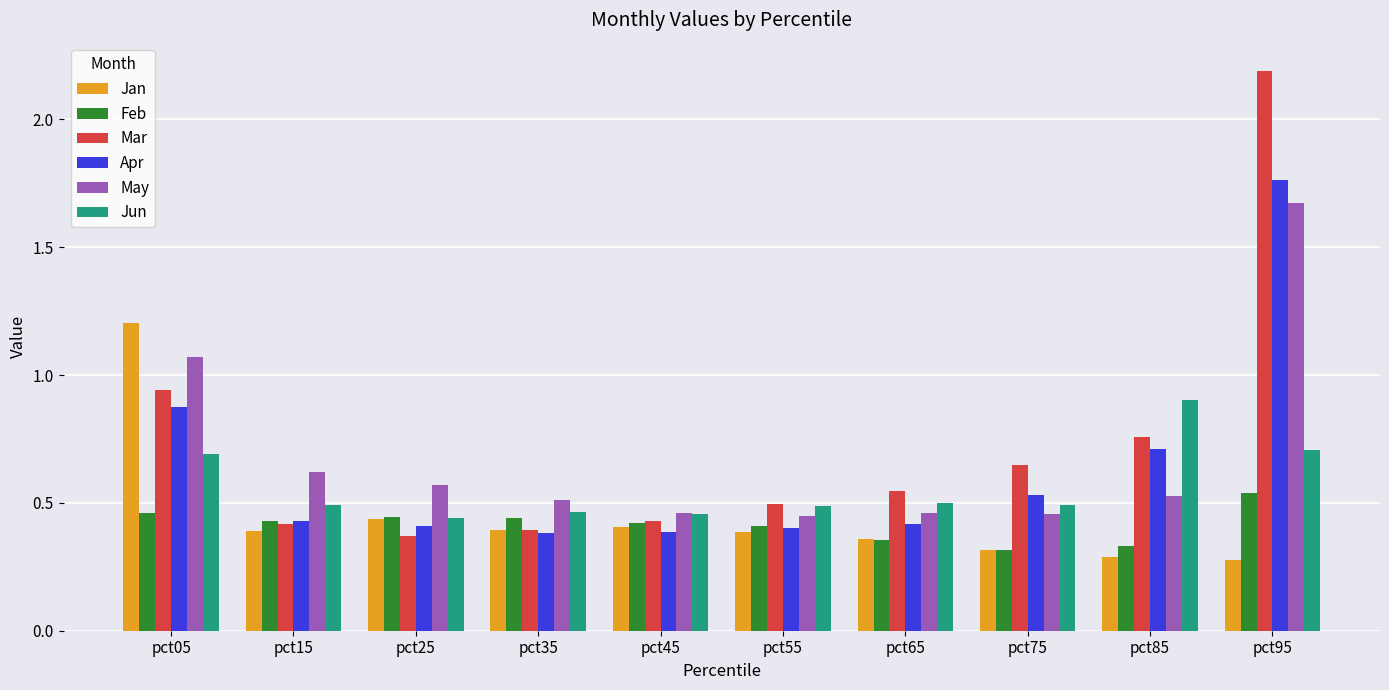

List the series in order of their peak value, highest first.

Mar, Apr, May, Jan, Jun, Feb